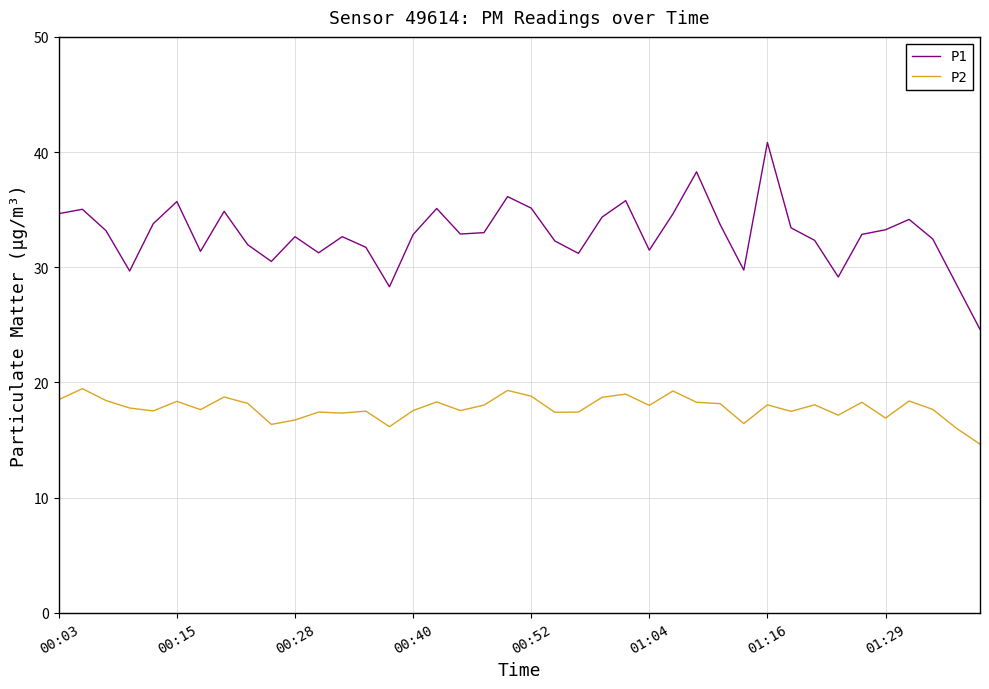

True or false: P2 and P1 cross at least once.

False